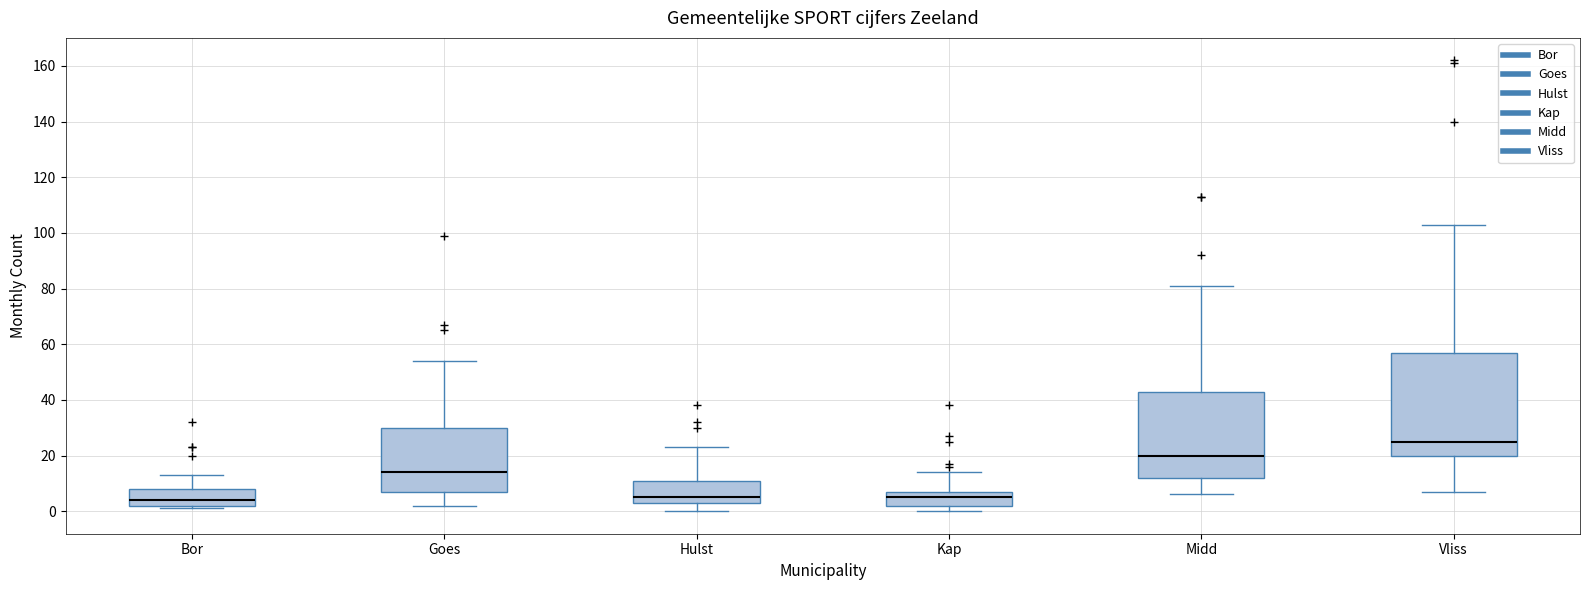

Comparing the boxes themselves (not the whiskers), which one is the tallest?

Vliss